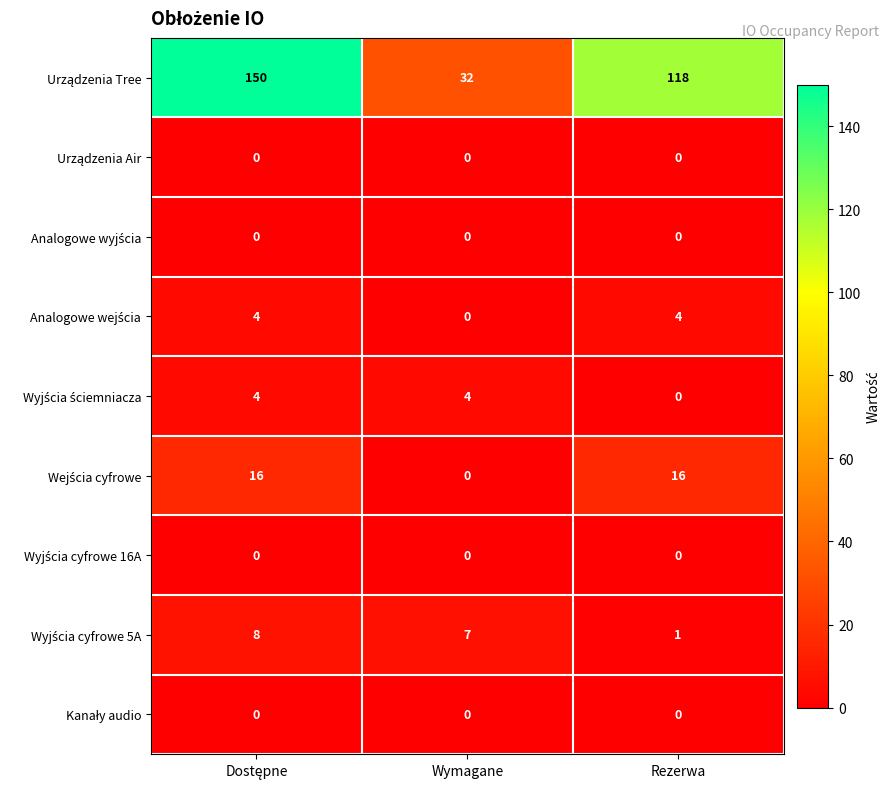

What is the total value across all series at Rezerwa?

139